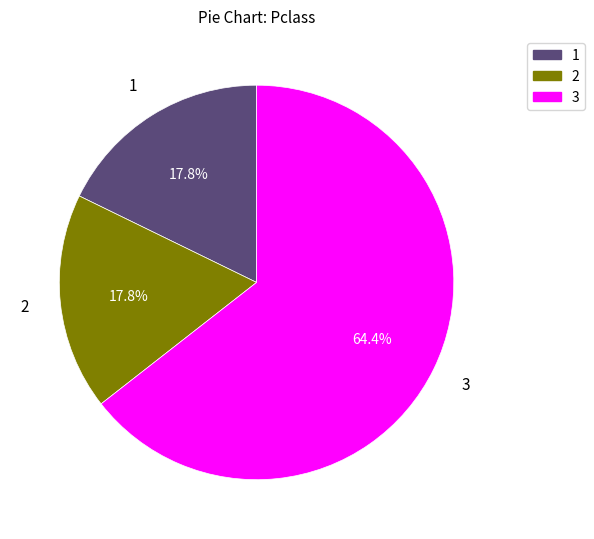

Is there a majority slice in this chart?

Yes